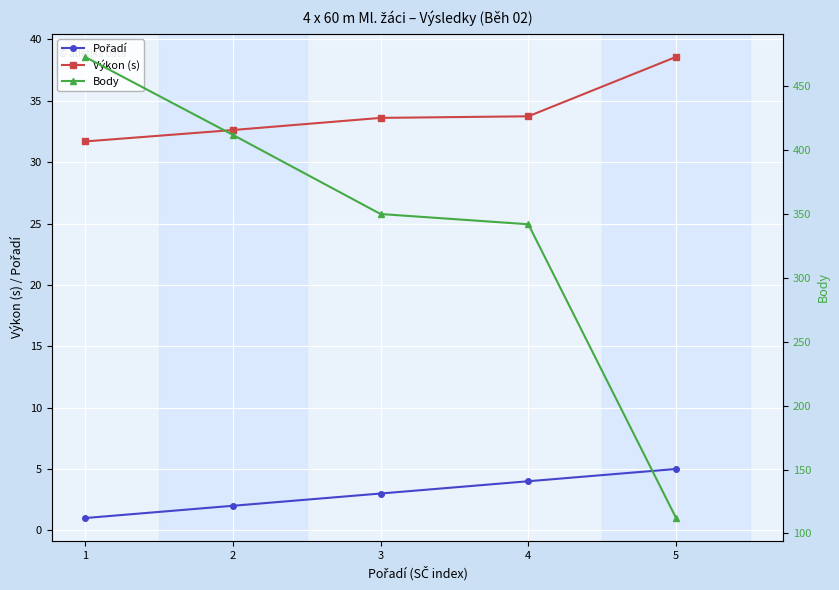

Which series changed the most between 1 and 5?

Body